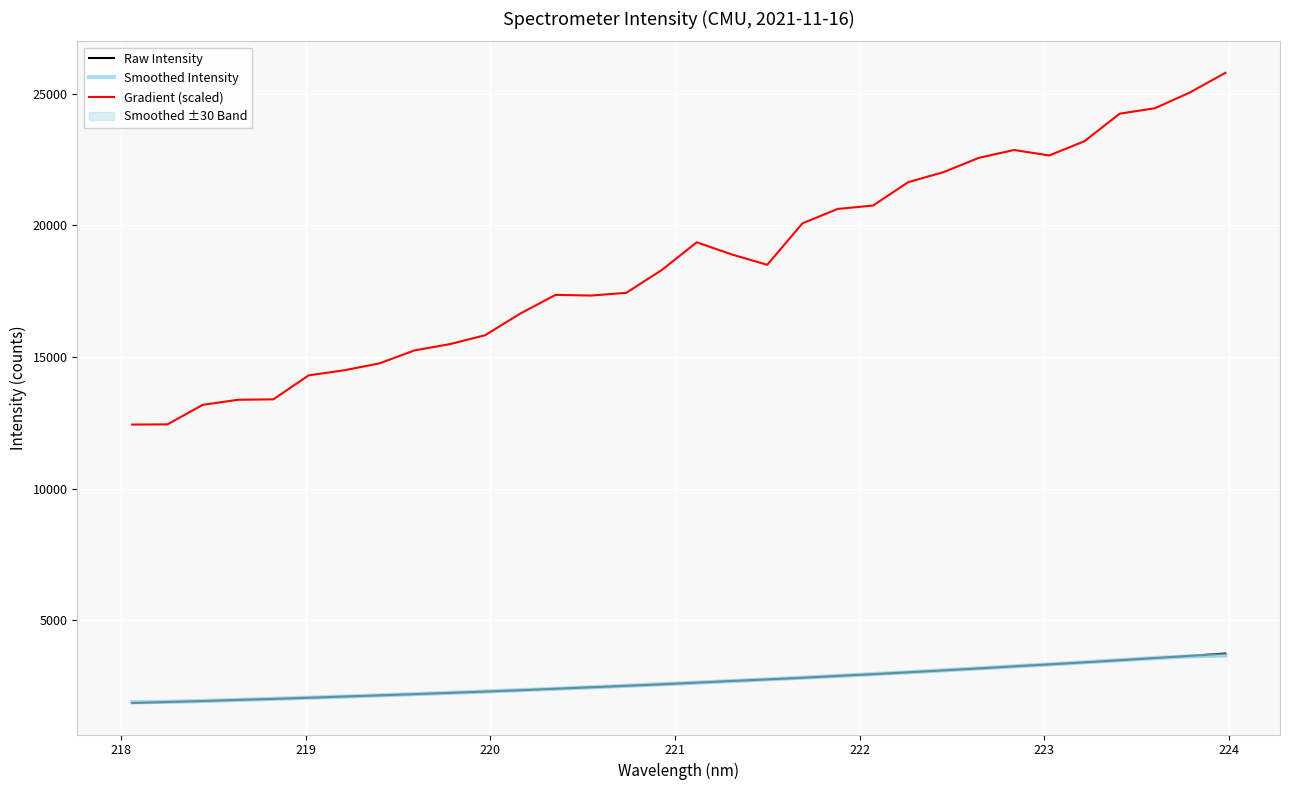

What is the maximum value for Gradient (scaled)?

25786.0